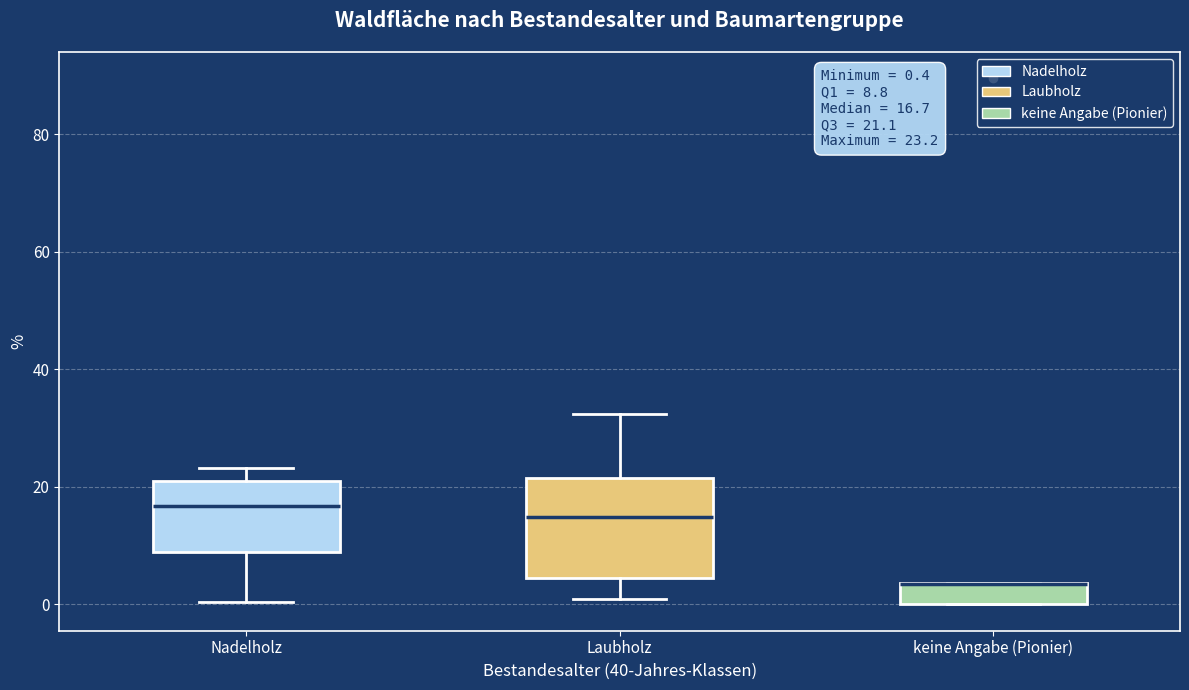

Comparing the boxes themselves (not the whiskers), which one is the tallest?

Laubholz